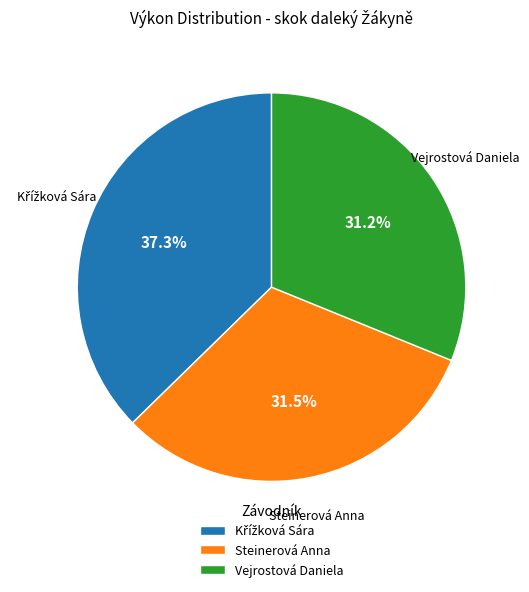

The Vejrostová Daniela slice represents 21% of the pie. True or false?

False